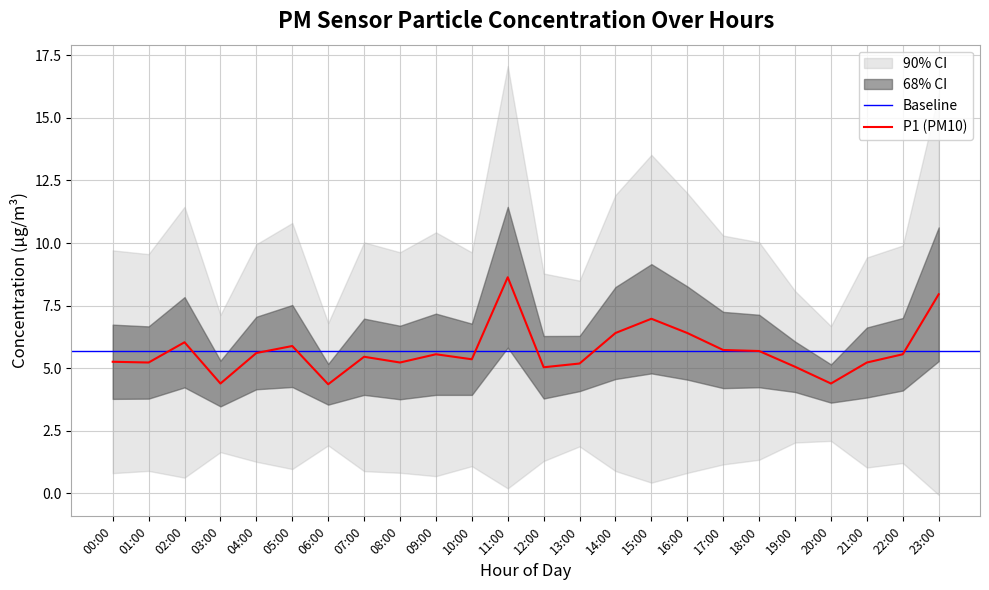

Rank the categories by value from highest to lowest.

11:00, 23:00, 15:00, 14:00, 16:00, 02:00, 05:00, 17:00, 18:00, 04:00, 09:00, 22:00, 07:00, 10:00, 00:00, 01:00, 08:00, 21:00, 13:00, 19:00, 12:00, 03:00, 20:00, 06:00